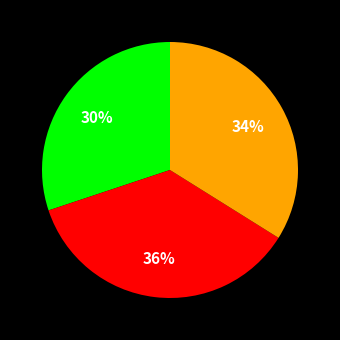

To the nearest percent, what is the average slice percentage?

33%